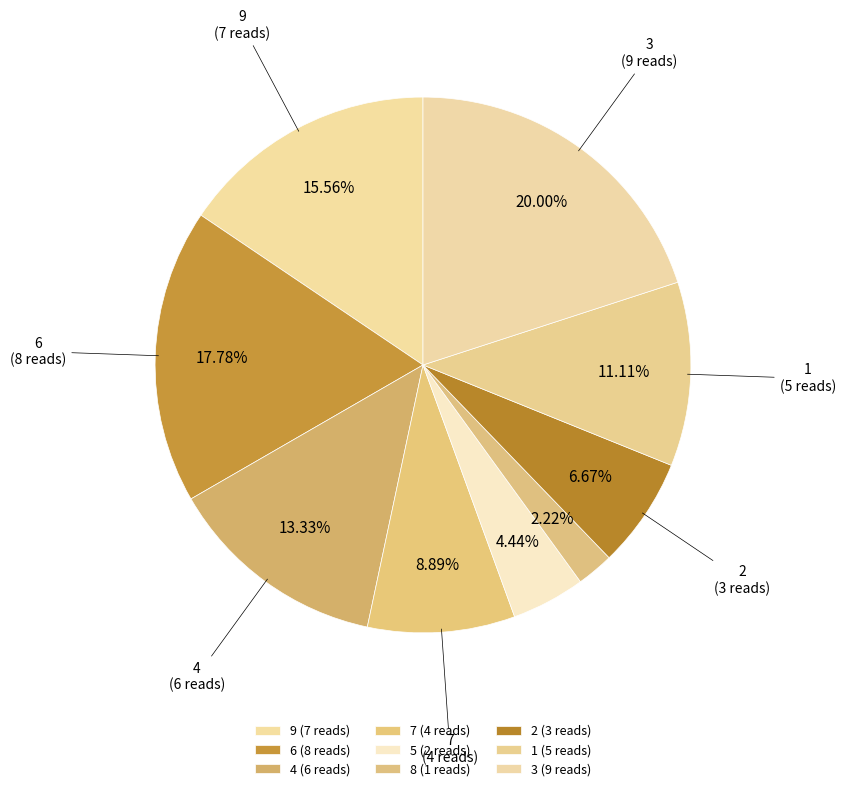

How much of the chart is everything except 3?

80.0%